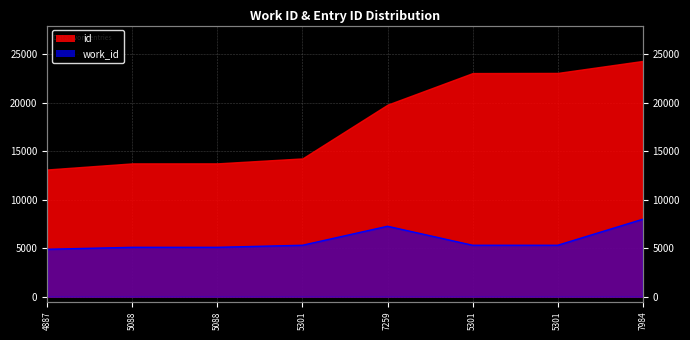

List the labels in order of value, largest first.

7984, 7259, 5301, 5301, 5301, 5088, 5088, 4887